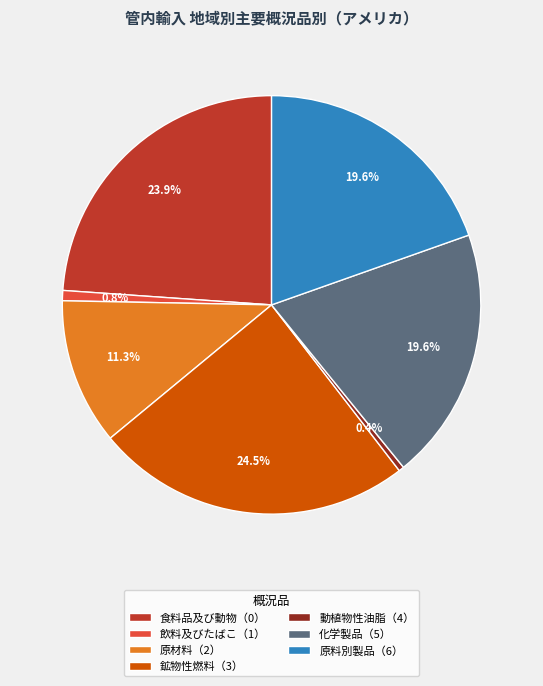

What is the total percentage of 原材料（2） and 食料品及び動物（0）?

35.2%